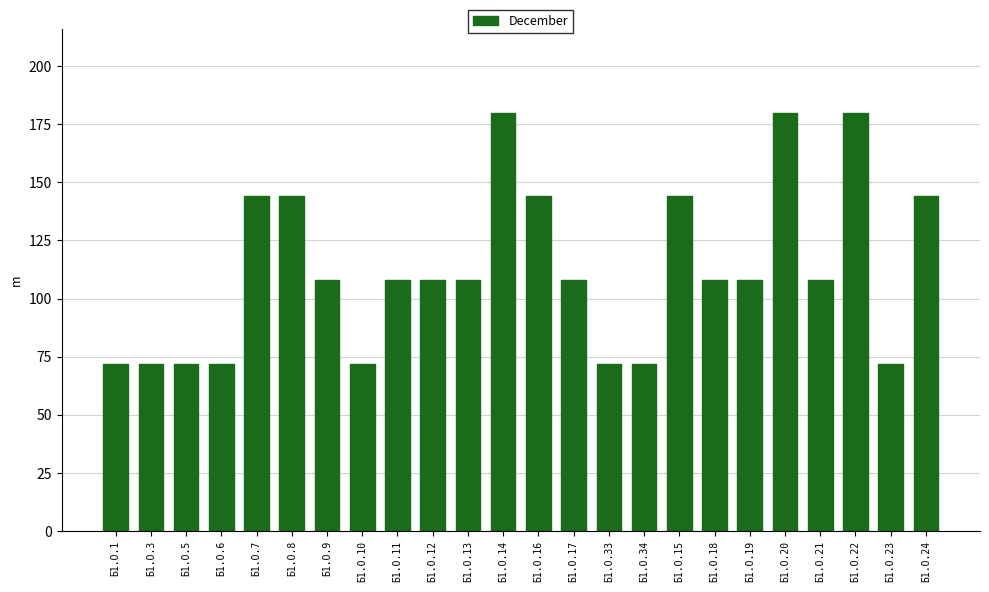

The value at Б1.О.10 is 72. True or false?

True